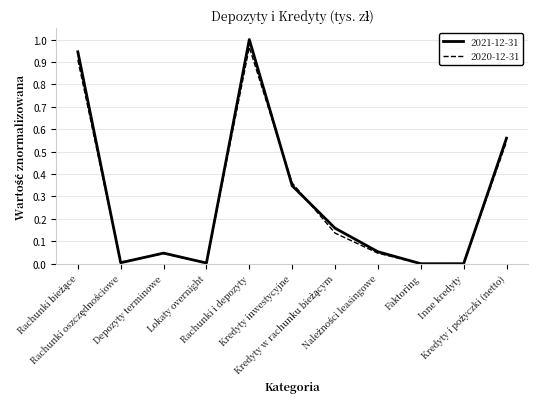

Is the value of 2020-12-31 at Lokaty overnight greater than the value of 2021-12-31 at Rachunki i depozyty?

No